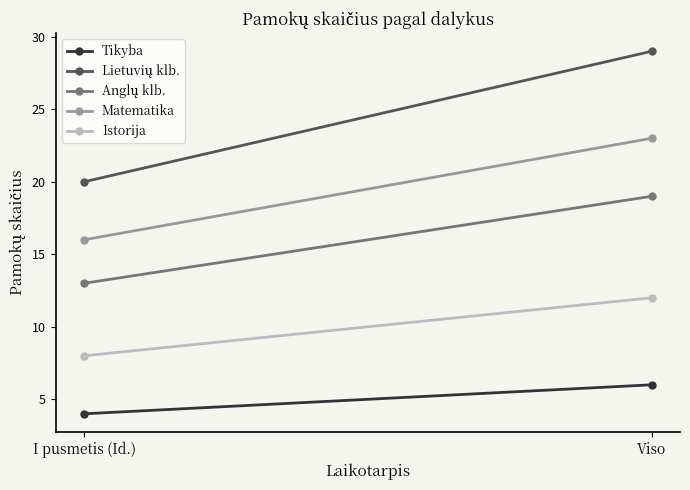

Reading right to left, what are all the values shown in this chart?

Tikyba: Viso=6	I pusmetis (Id.)=4
Lietuvių klb.: Viso=29	I pusmetis (Id.)=20
Anglų klb.: Viso=19	I pusmetis (Id.)=13
Matematika: Viso=23	I pusmetis (Id.)=16
Istorija: Viso=12	I pusmetis (Id.)=8